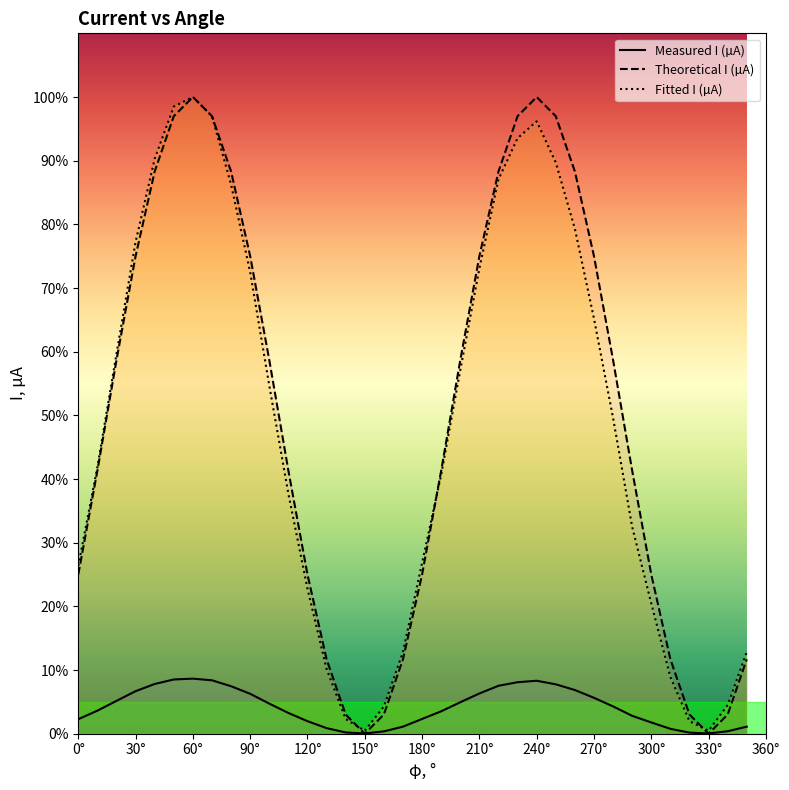

Reading right to left, list all the values displayed in this chart.

Measured I (µA): 0.0	0.0	0.0	0.0	0.0	0.0	0.0	0.0	0.1	0.1	0.1	0.1	0.1	0.1	0.1	0.0	0.0	0.0	0.0	0.0	0.0	0.0	0.0	0.0	0.0	0.0	0.1	0.1	0.1	0.1	0.1	0.1	0.1	0.1	0.0	0.0
Theoretical I (µA): 0.1	0.0	0.0	0.0	0.1	0.3	0.4	0.6	0.7	0.9	1.0	1.0	1.0	0.9	0.8	0.6	0.4	0.2	0.1	0.0	0.0	0.0	0.1	0.2	0.4	0.6	0.8	0.9	1.0	1.0	1.0	0.9	0.8	0.6	0.4	0.2
Fitted I (µA): 0.1	0.0	0.0	0.0	0.1	0.2	0.3	0.5	0.7	0.8	0.9	1.0	0.9	0.9	0.7	0.6	0.4	0.3	0.1	0.0	0.0	0.0	0.1	0.2	0.4	0.5	0.7	0.9	1.0	1.0	1.0	0.9	0.8	0.6	0.4	0.3